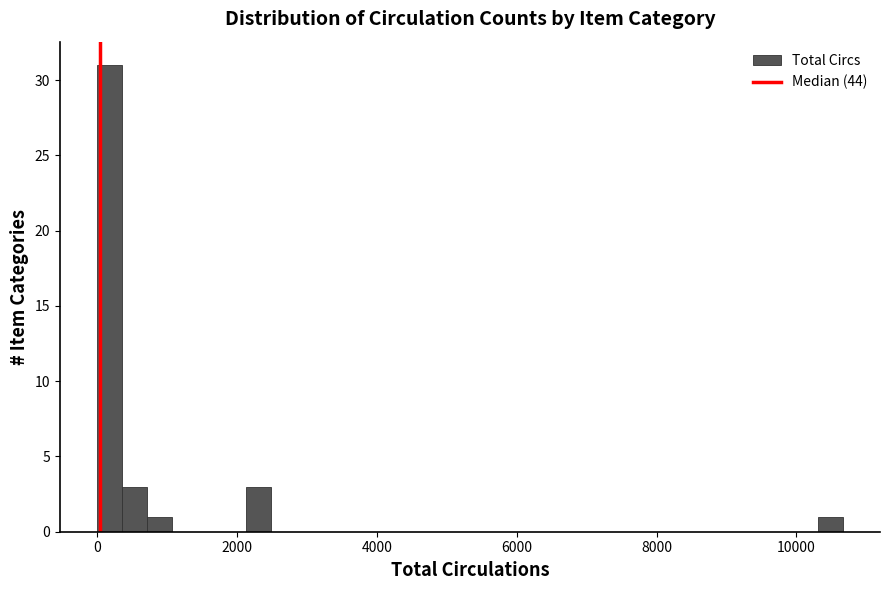

Around what value on the x-axis is the tallest bar? Give the approximate position of its centre, as read against the axis.

200